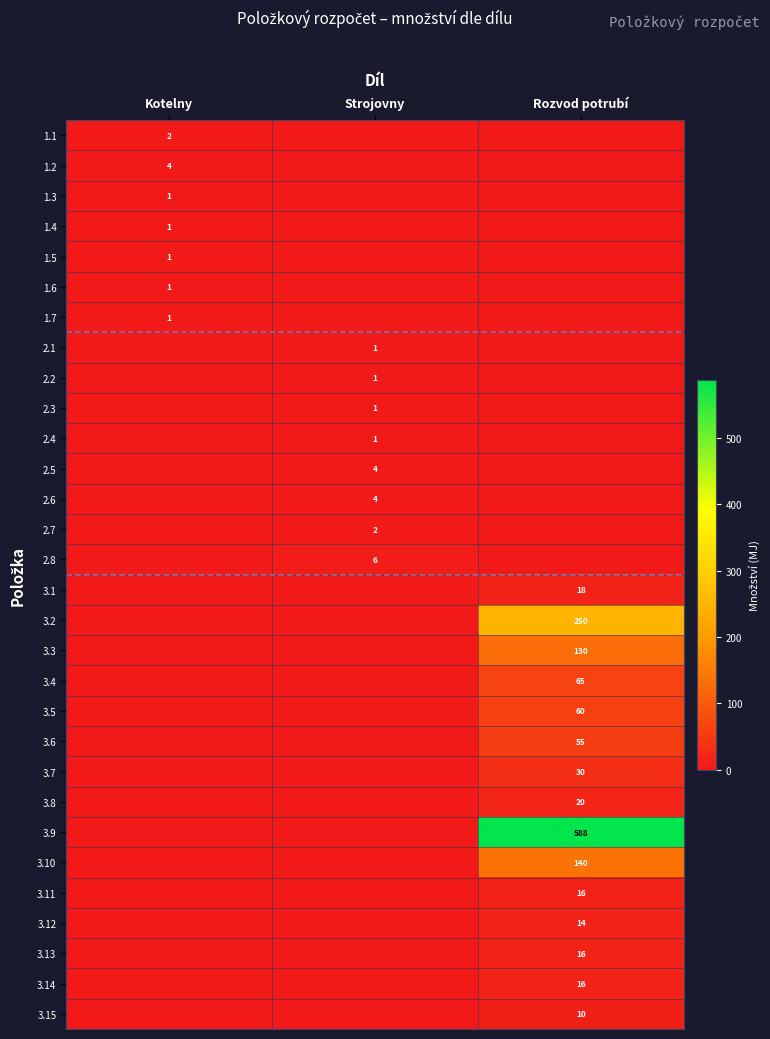

The value of 1.6 at Kotelny is 1. True or false?

True